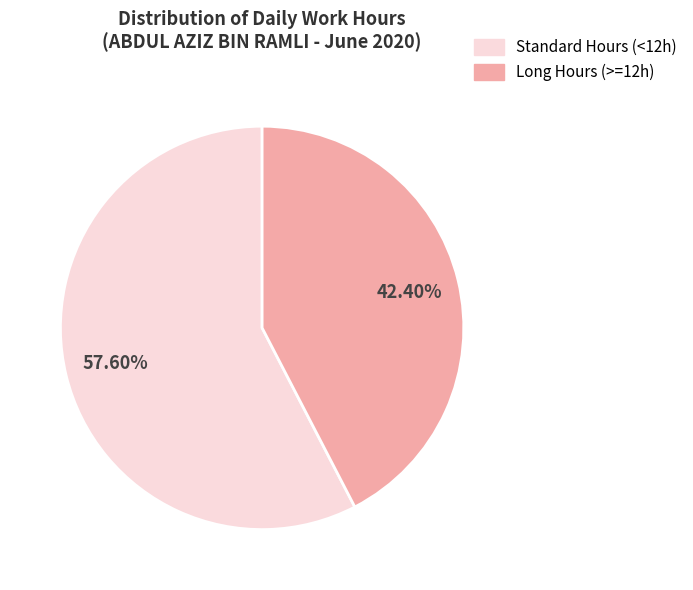

How many slices are in this pie chart?

2